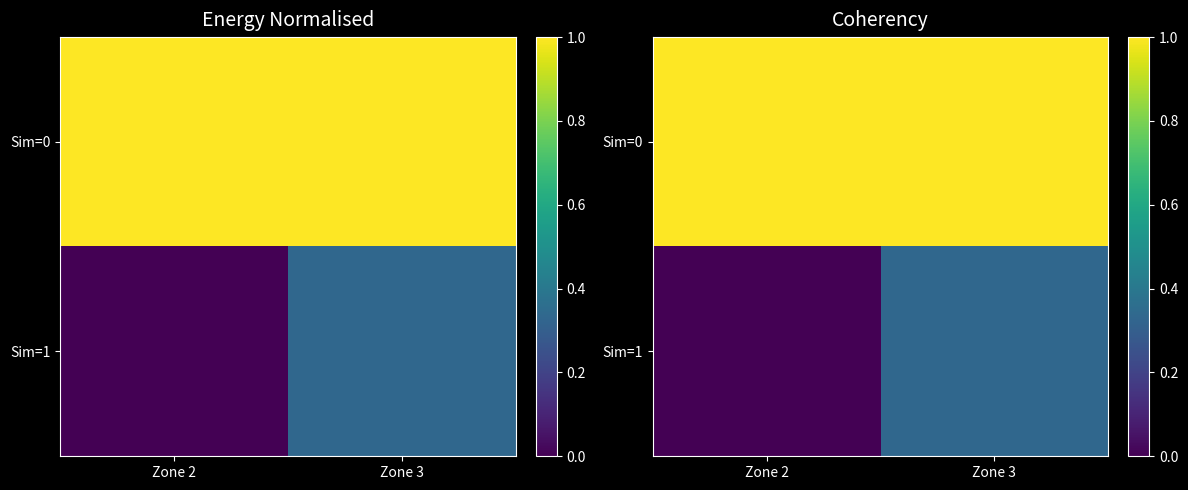

At which label is Sim=1 closest to 0?

Zone 2